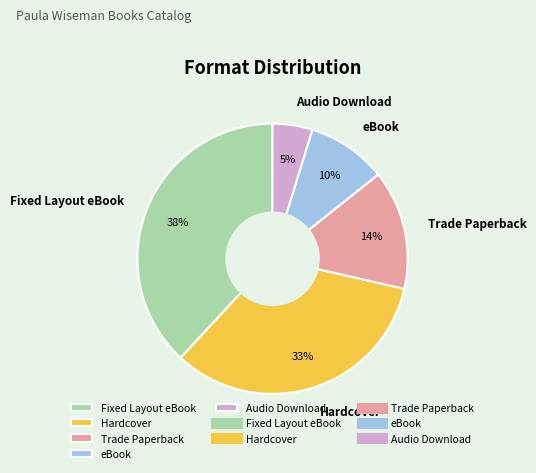

Do Audio Download and Hardcover together represent more than half of the pie?

No